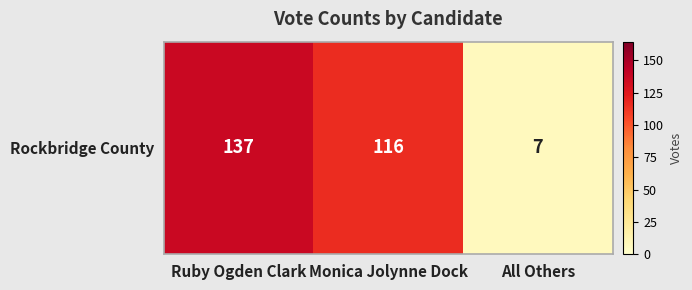

Reading left to right, extract all data points from this chart.

137	116	7